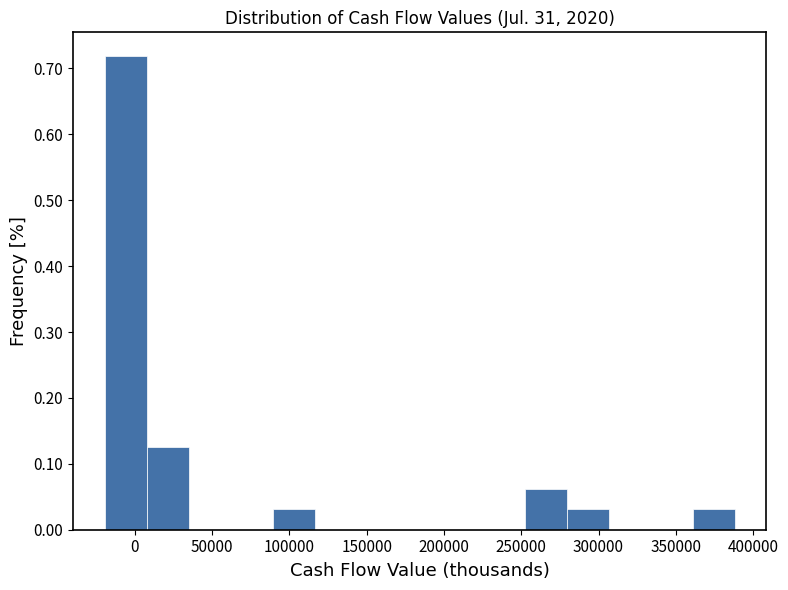

Reading left to right, list every bar in this chart as the range it spans on the x-axis followed by its height. Neither the bar edges nor the heights are printed on the chart, so give them approximately, as read against the axes.

-20000 to 10000: 0.72
10000 to 35000: 0.13
35000 to 60000: 0
60000 to 90000: 0
90000 to 115000: 0.03
115000 to 145000: 0
145000 to 170000: 0
170000 to 200000: 0
200000 to 225000: 0
225000 to 250000: 0
250000 to 280000: 0.06
280000 to 305000: 0.03
305000 to 335000: 0
335000 to 360000: 0
360000 to 390000: 0.03